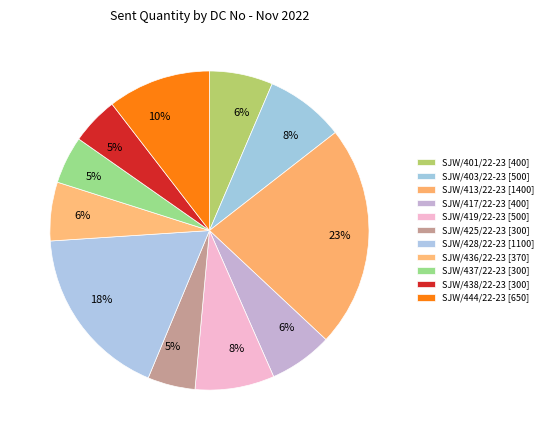

What portion of the pie excludes SJW/413/22-23?

77.5%